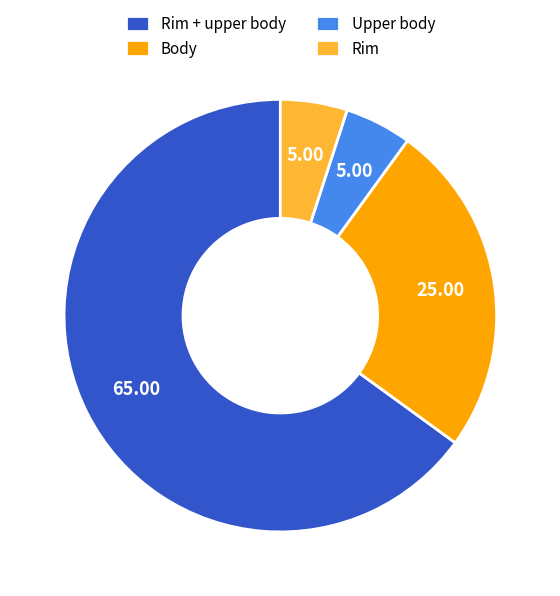

Which slice is the largest?

Rim + upper body